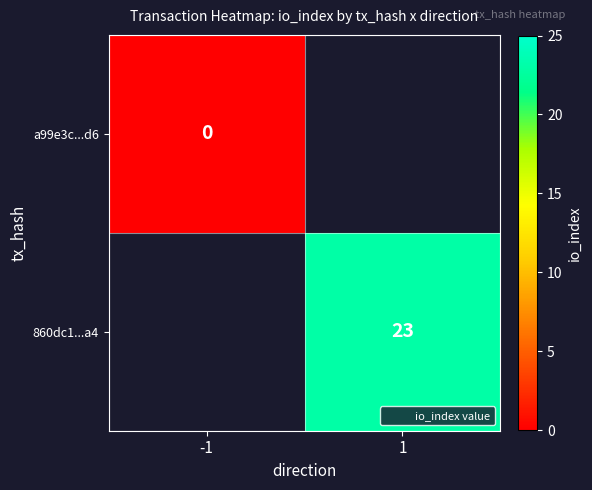

The value of 860dc1...a4 at 1 is 33. True or false?

False